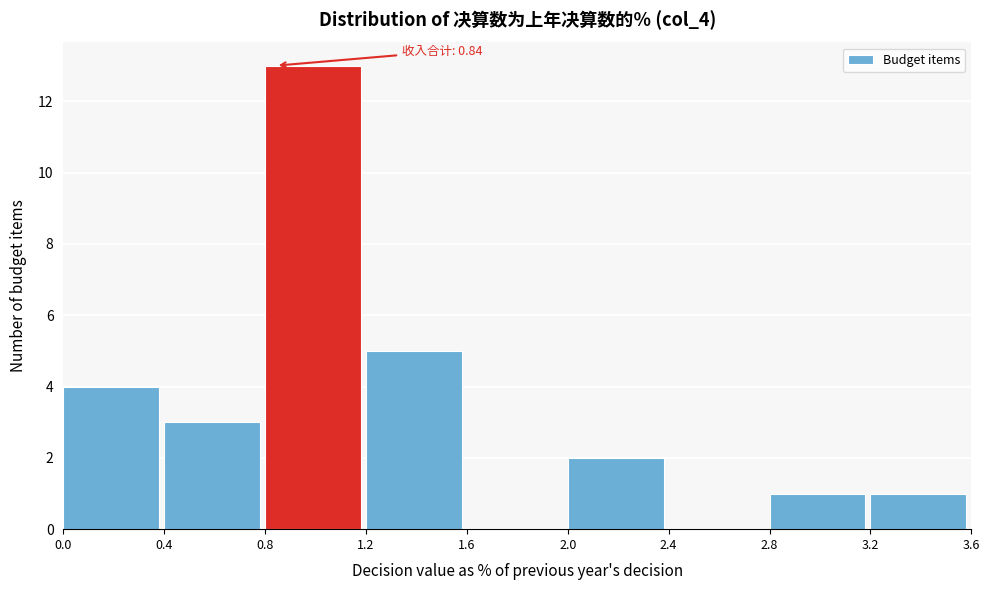

Over which range of the x-axis is the bar tallest?

0.8 to 1.2